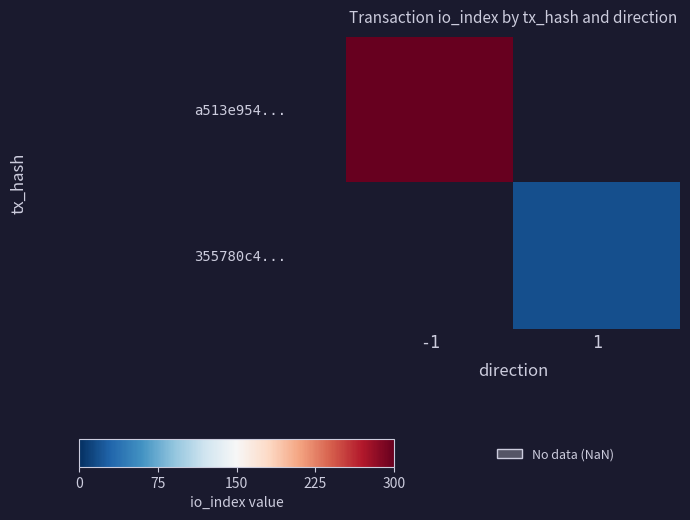

How many categories are shown in the chart?

2